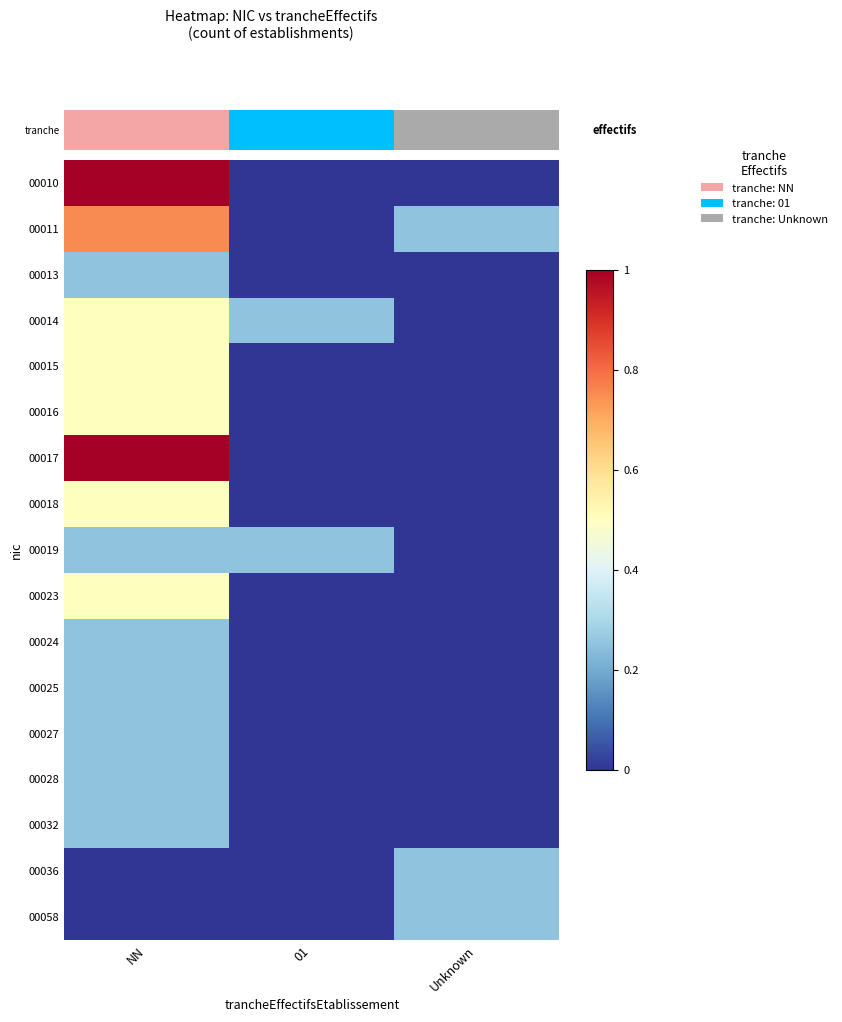

Between NN and 01, which series saw the biggest shift?

tranche